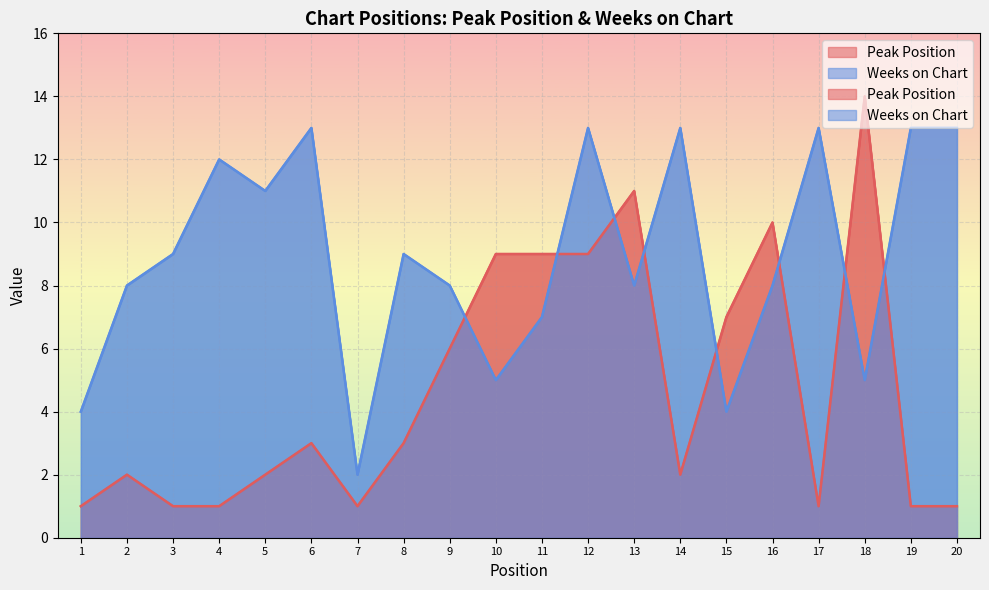

List the series in order of their peak value, highest first.

Peak Position, Weeks on Chart